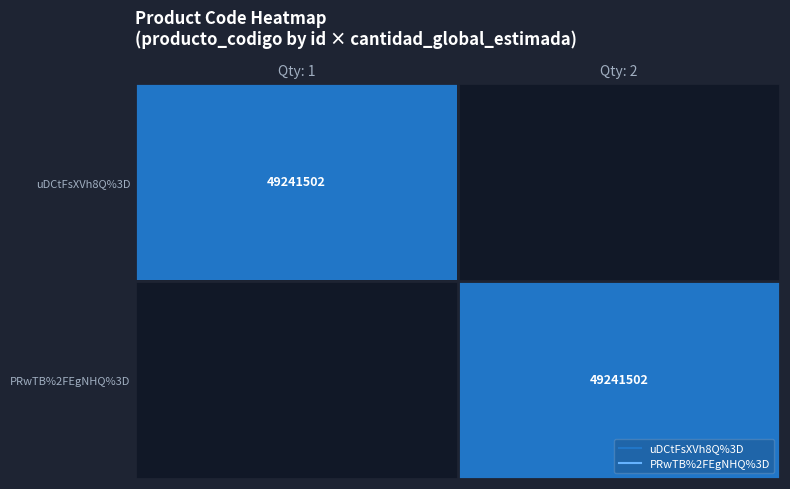

Which category has the highest value in the uDCtFsXVh8Q%3D series?

Qty: 1